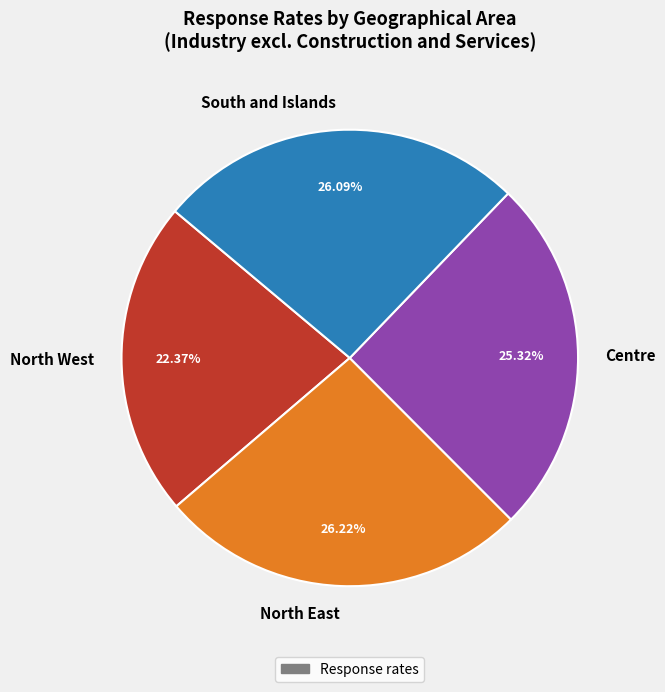

To the nearest percent, what portion does North West represent?

22%